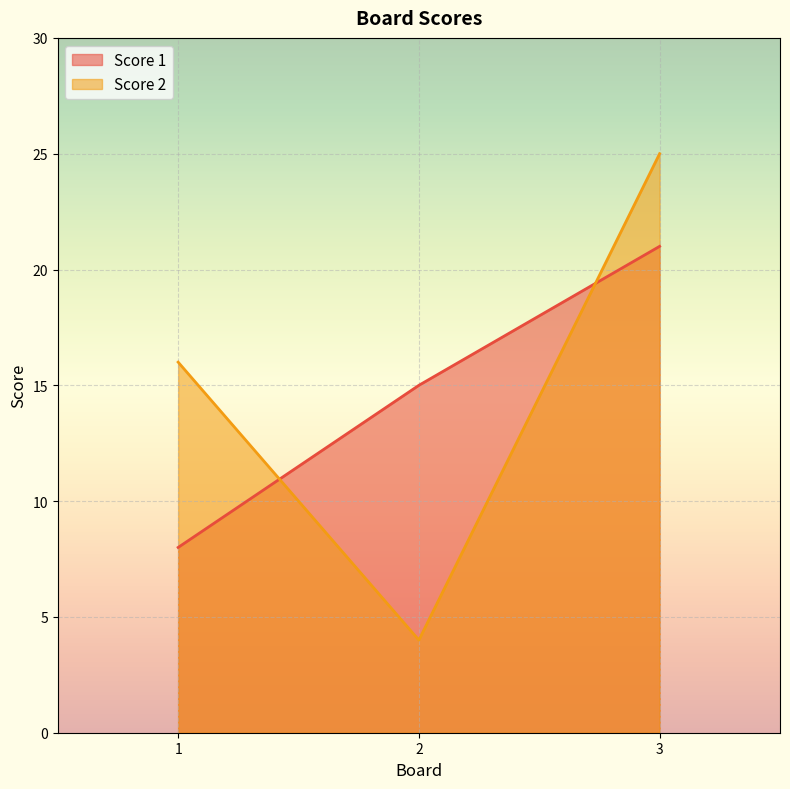

How many data points in Score 1 are less than 15?

1